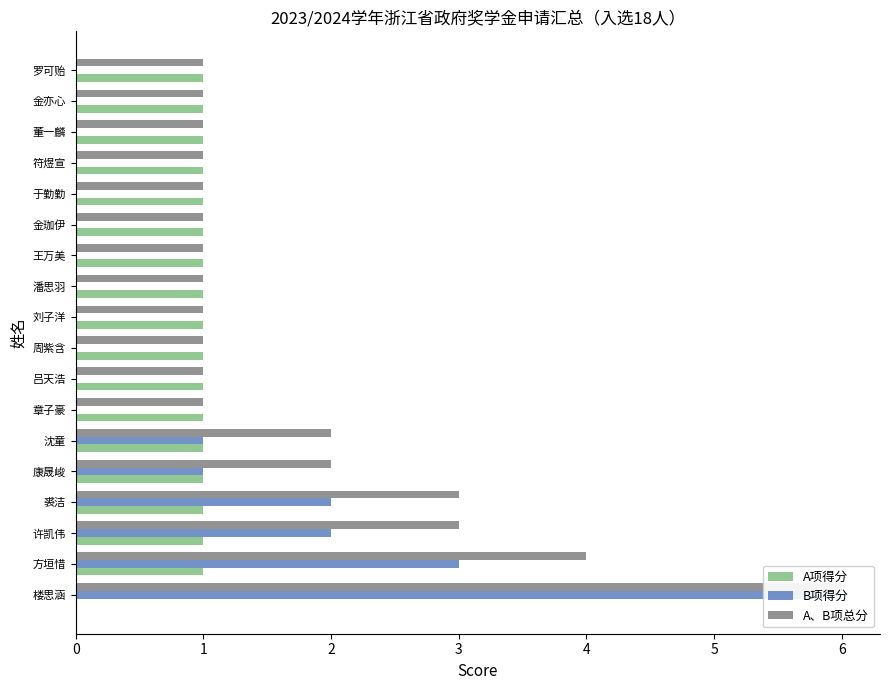

Reading left to right, what are all the values shown in this chart?

A项得分: 0	1	1	1	1	1	1	1	1	1	1	1	1	1	1	1	1	1
B项得分: 6	3	2	2	1	1	0	0	0	0	0	0	0	0	0	0	0	0
A、B项总分: 6	4	3	3	2	2	1	1	1	1	1	1	1	1	1	1	1	1